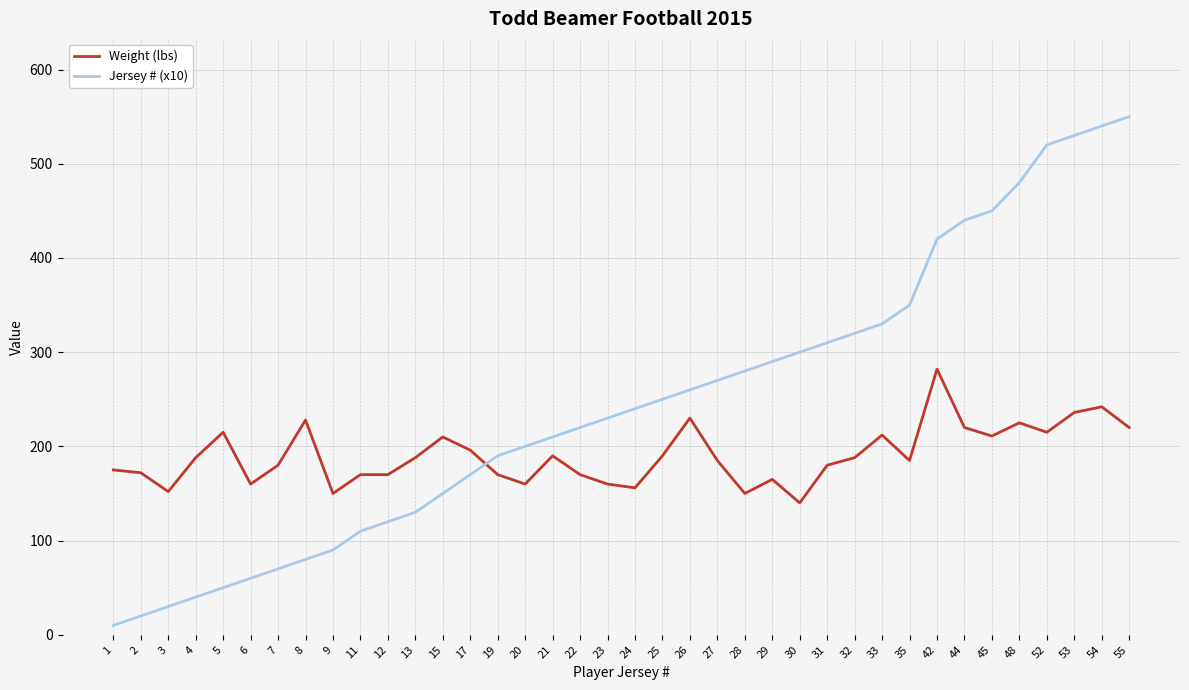

What is the difference between the maximum and minimum values in the Weight (lbs) series?

142